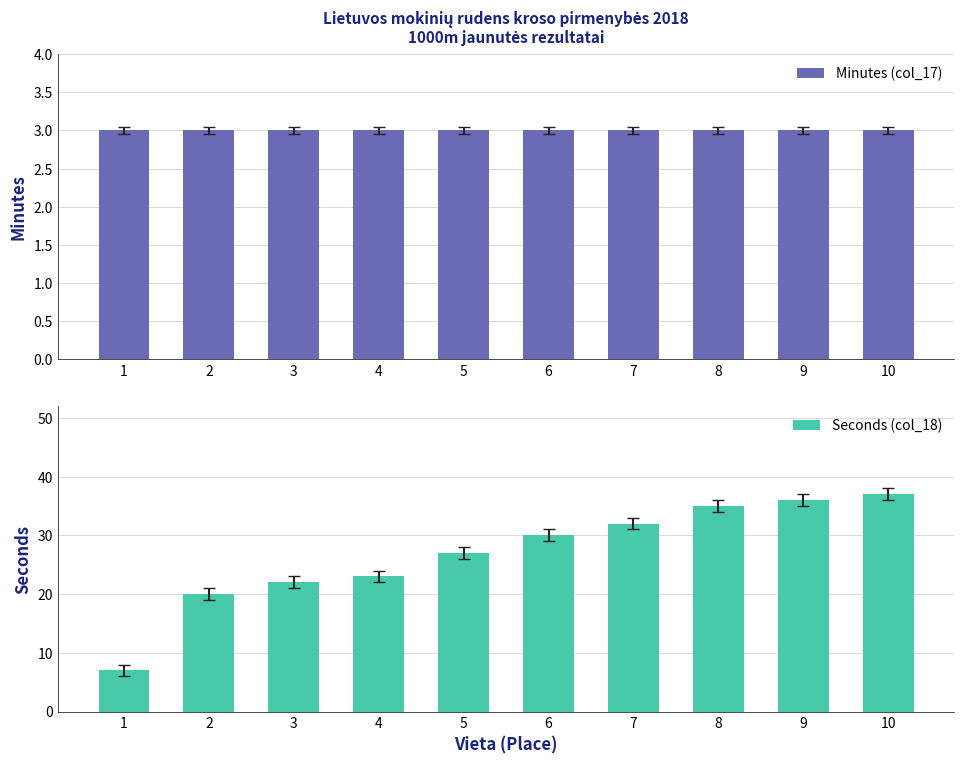

What is the sum of the Minutes (col_17) values at 1 and 6?

6